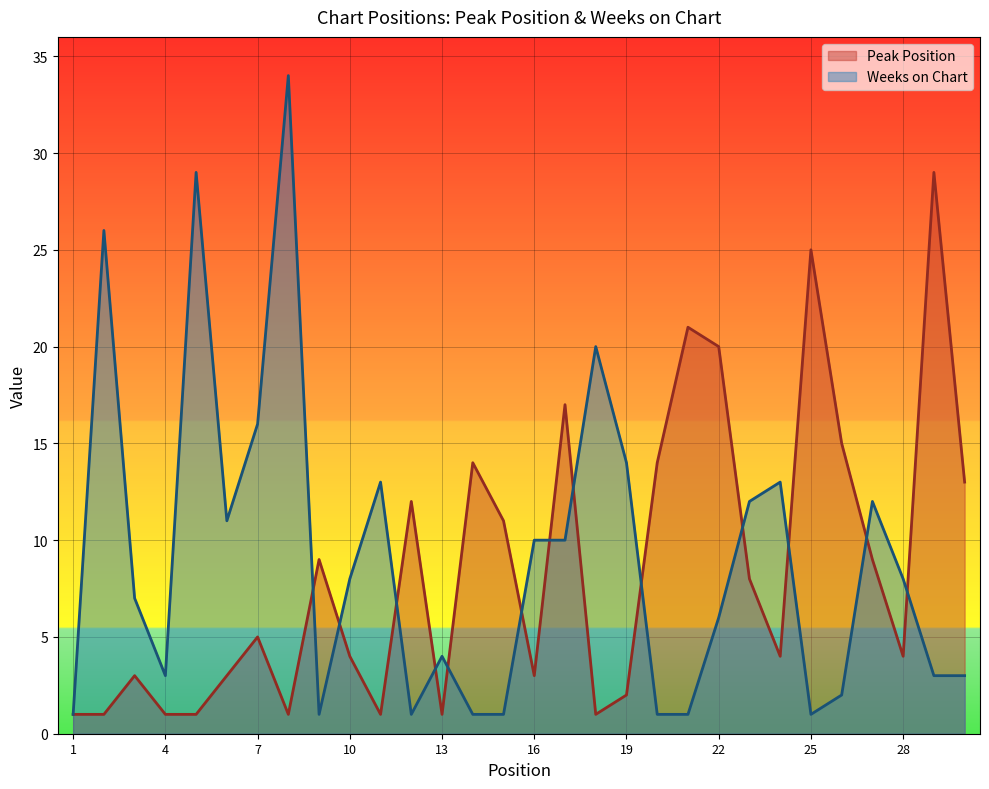

In Peak Position, how many points are higher than both neighbors (excluding endpoints)?

9